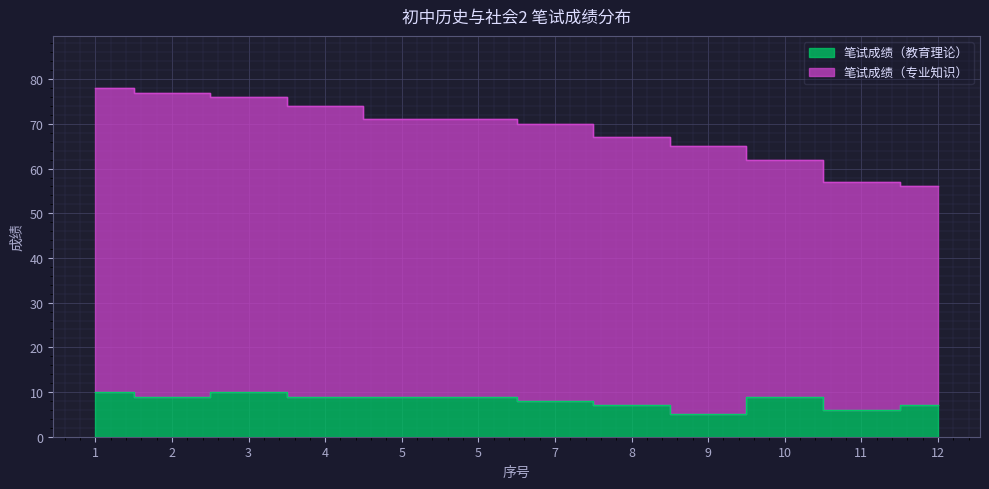

What is the difference between the maximum and second lowest values in the 笔试成绩（教育理论） series?

4